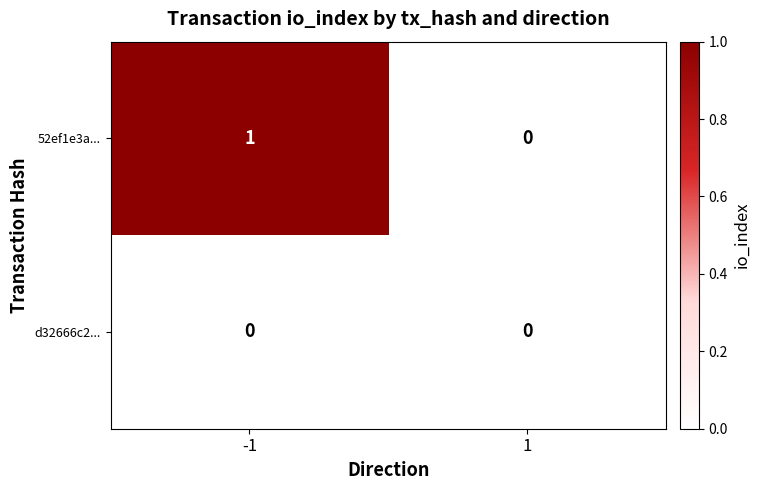

Which series has the largest total across all categories?

52ef1e3a...